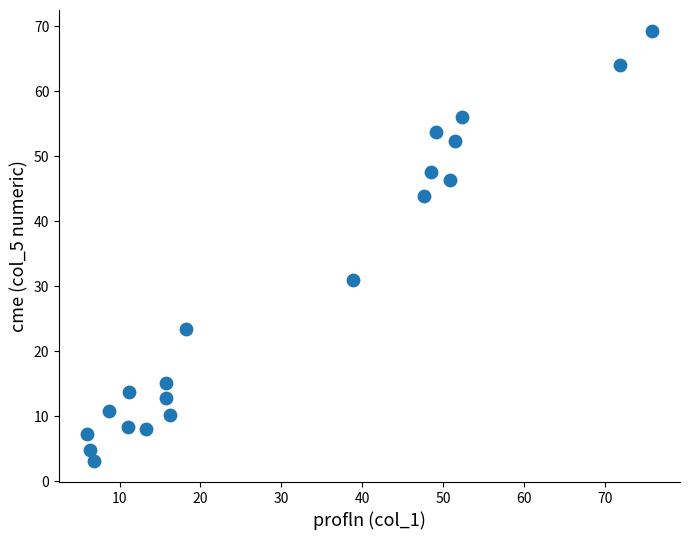

What Y value in the scatter plot is closest to 36?

30.9